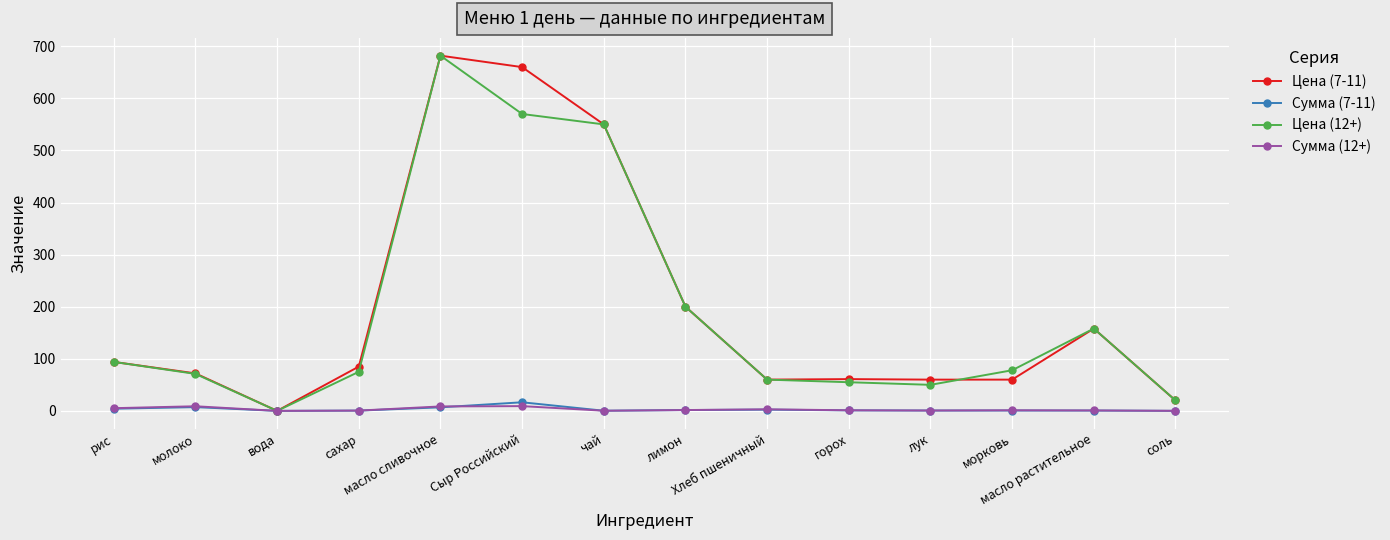

What is the total value across all series at лук?

111.3